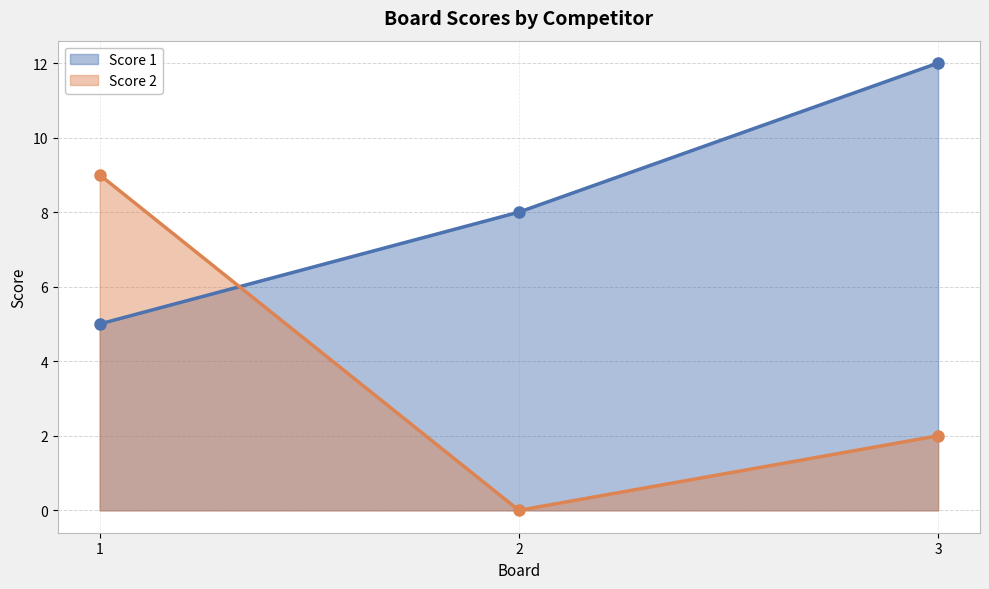

What is the value of the Score 2 point at the 1st from the left?

9